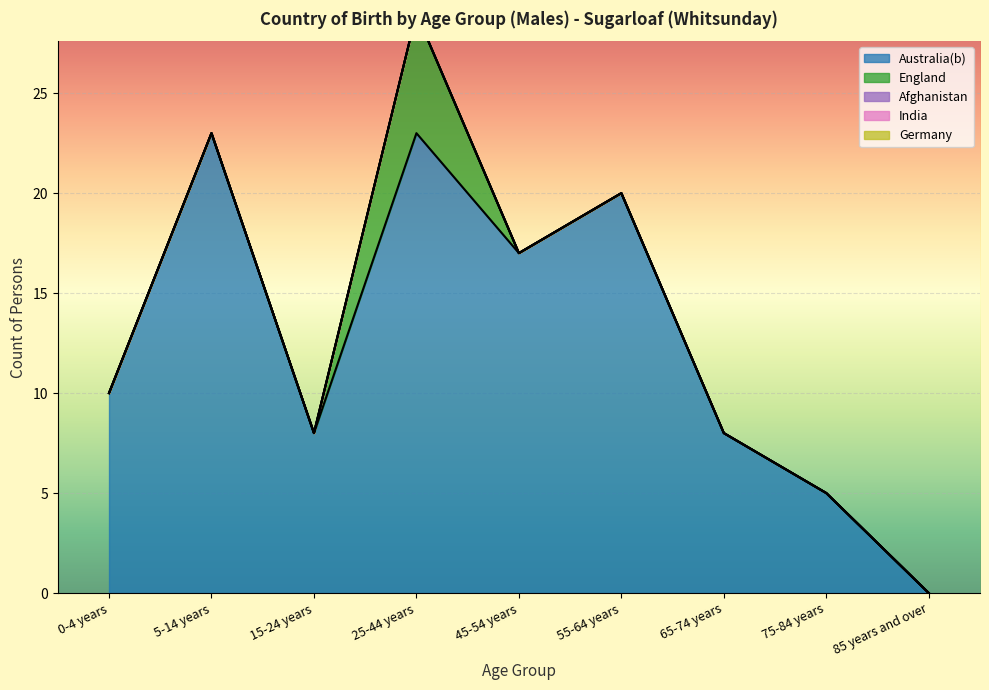

What is the difference between the highest and lowest values at 55-64 years?

20